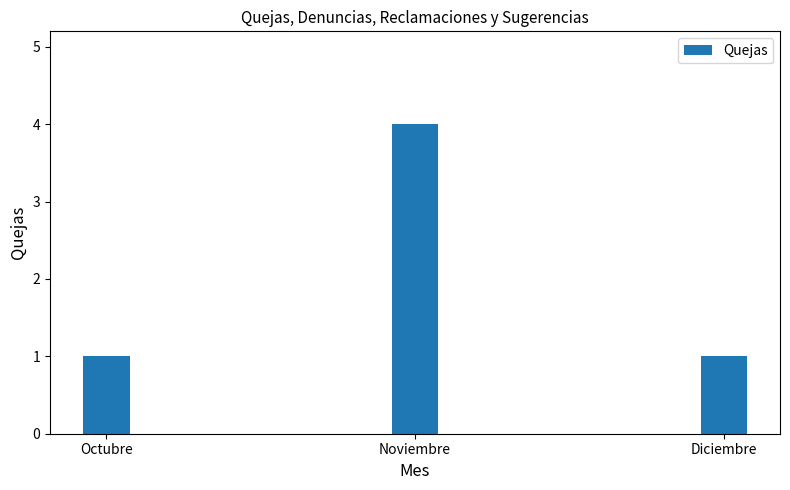

Which category has the highest value across all series?

Noviembre